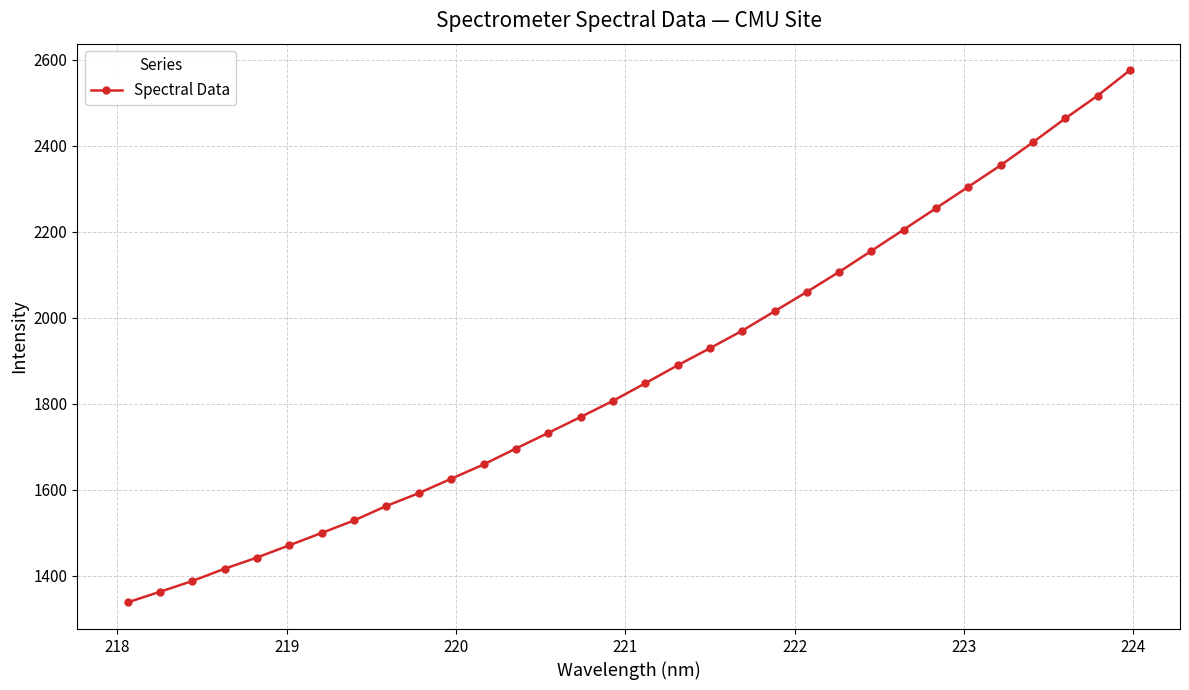

What is the value of the 19th point from the left?

1929.4